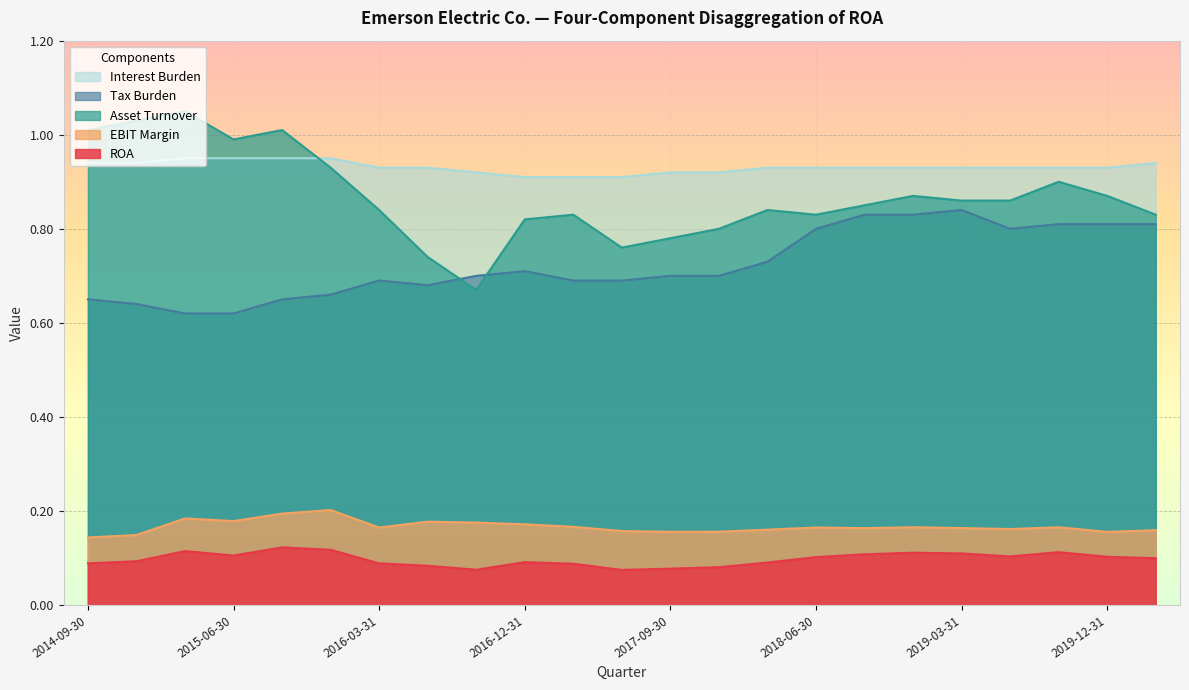

True or false: Asset Turnover has more than 0 points higher than both neighbors.

True